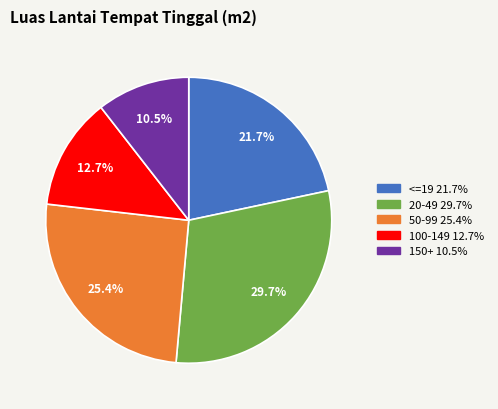

Does <=19 account for over 50% of the chart?

No